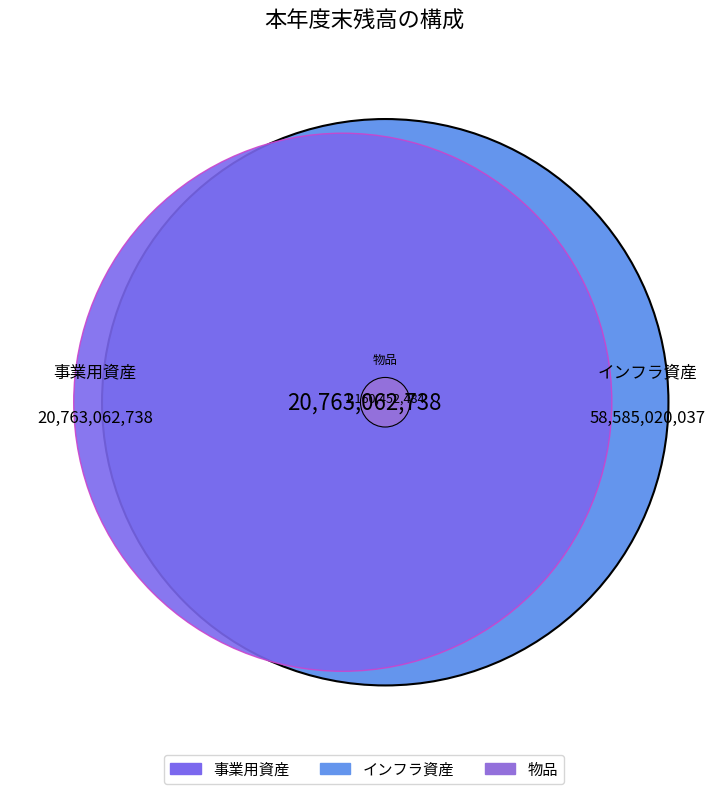

How many slices are in this pie chart?

3